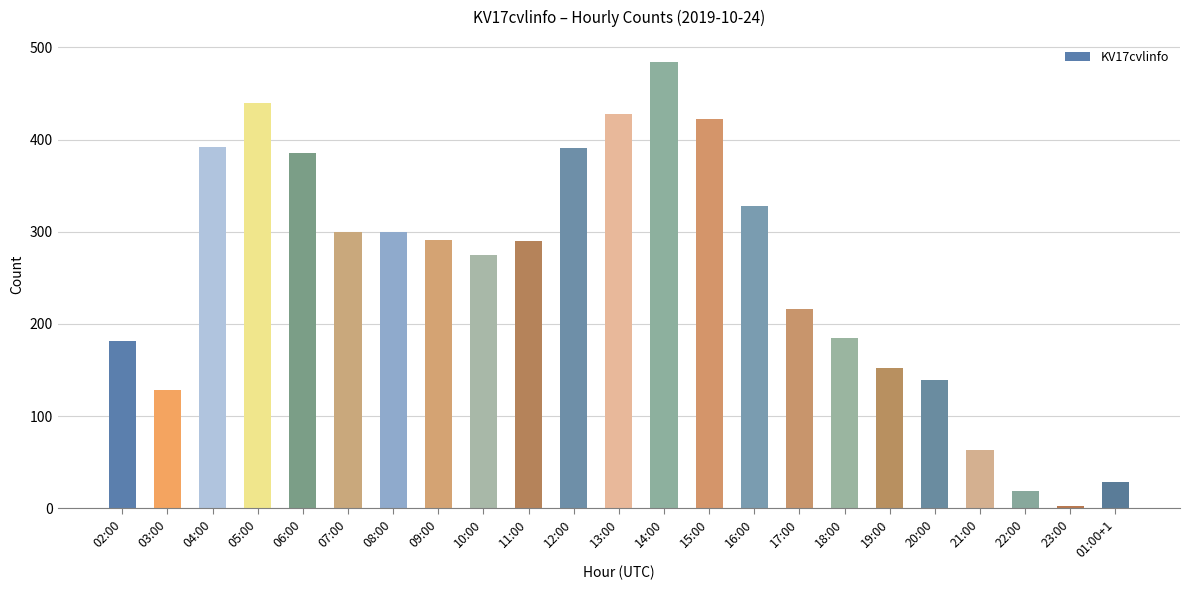

What is the value of the 8th bar from the left?

291